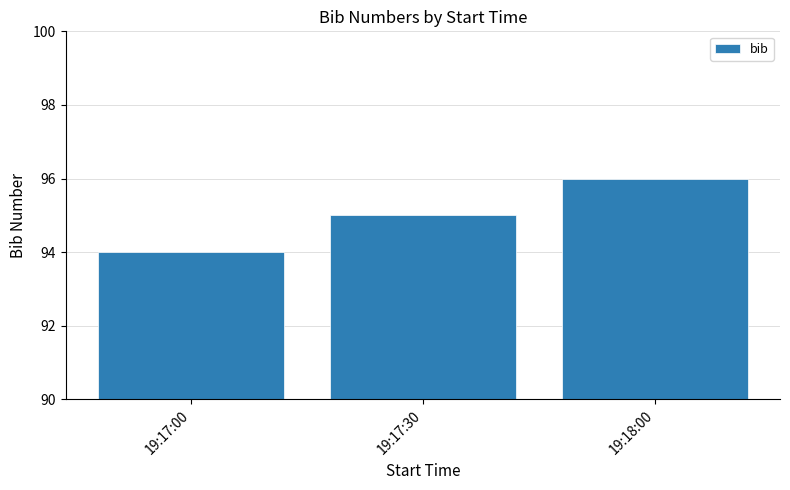

What is the value of the 1st bar from the left?

94